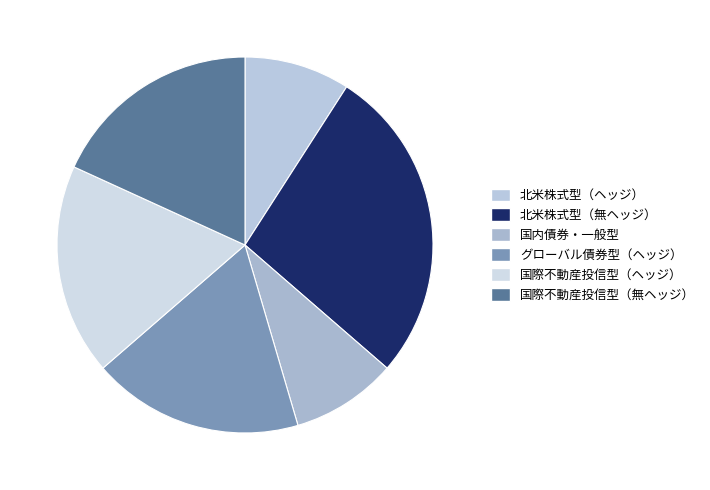

How many segments does this pie chart have?

6